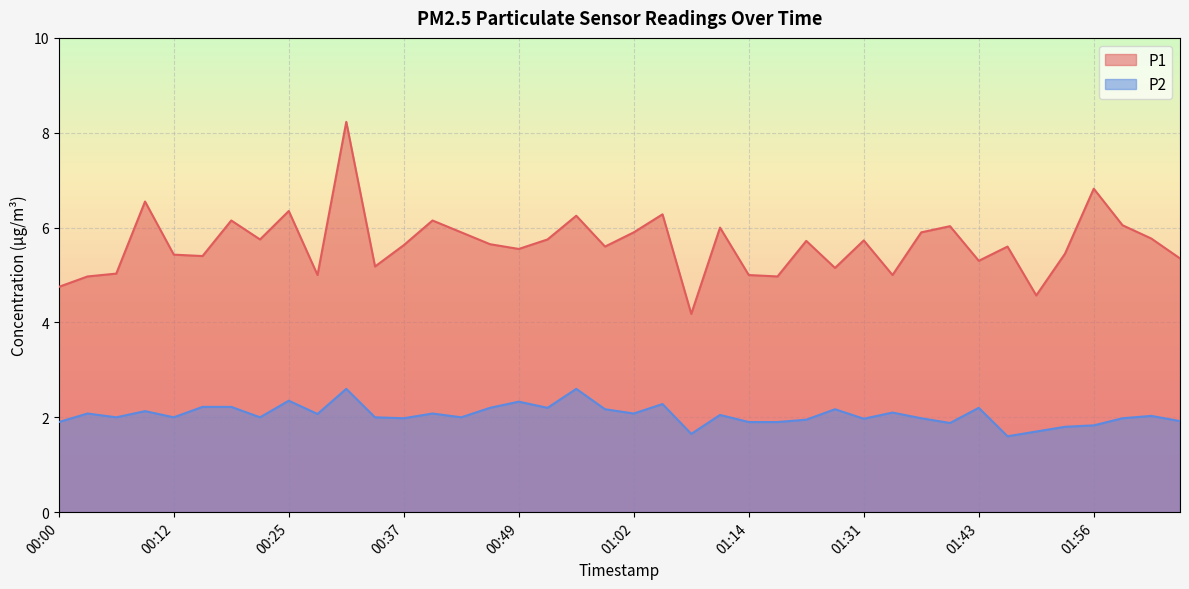

Reading left to right, list all the values displayed in this chart.

P1: 00:00=4.8	00:03=5.0	00:06=5.0	00:09=6.5	00:12=5.4	00:15=5.4	00:18=6.2	00:21=5.8	00:25=6.3	00:28=5.0	00:31=8.2	00:34=5.2	00:37=5.6	00:40=6.2	00:43=5.9	00:46=5.7	00:49=5.5	00:52=5.8	00:55=6.2	00:58=5.6	01:02=5.9	01:05=6.3	01:08=4.2	01:11=6.0	01:14=5.0	01:18=5.0	01:24=5.7	01:27=5.2	01:31=5.7	01:34=5.0	01:37=5.9	01:40=6.0	01:43=5.3	01:46=5.6	01:49=4.6	01:53=5.5	01:56=6.8	01:59=6.0	02:02=5.8	02:05=5.3
P2: 00:00=1.9	00:03=2.1	00:06=2.0	00:09=2.1	00:12=2.0	00:15=2.2	00:18=2.2	00:21=2.0	00:25=2.4	00:28=2.1	00:31=2.6	00:34=2.0	00:37=2.0	00:40=2.1	00:43=2.0	00:46=2.2	00:49=2.3	00:52=2.2	00:55=2.6	00:58=2.2	01:02=2.1	01:05=2.3	01:08=1.6	01:11=2.0	01:14=1.9	01:18=1.9	01:24=1.9	01:27=2.2	01:31=2.0	01:34=2.1	01:37=2.0	01:40=1.9	01:43=2.2	01:46=1.6	01:49=1.7	01:53=1.8	01:56=1.8	01:59=2.0	02:02=2.0	02:05=1.9